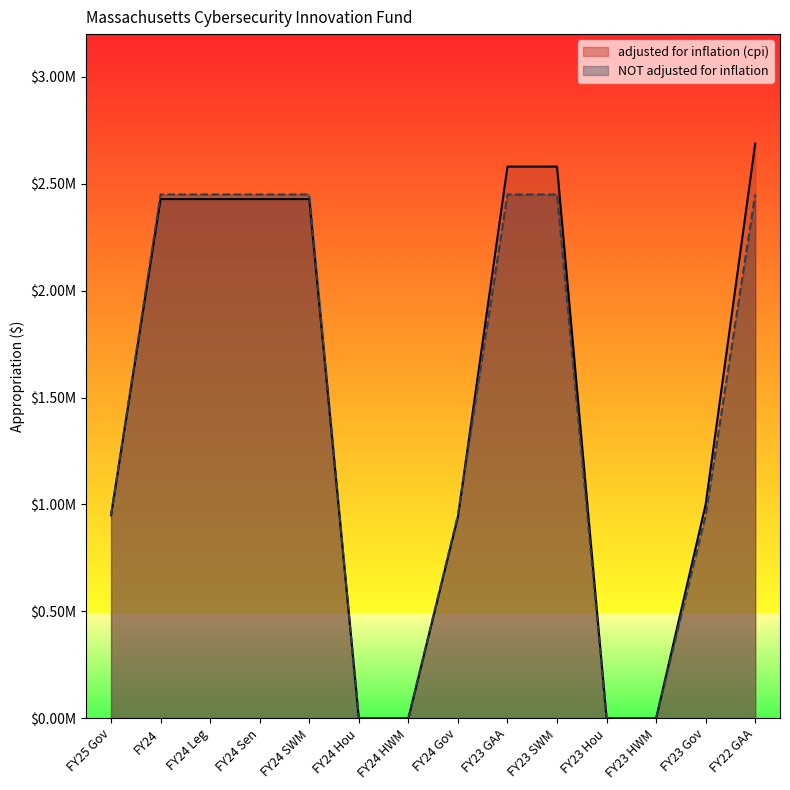

What is the sum of all adjusted for inflation (cpi) values?

20455000